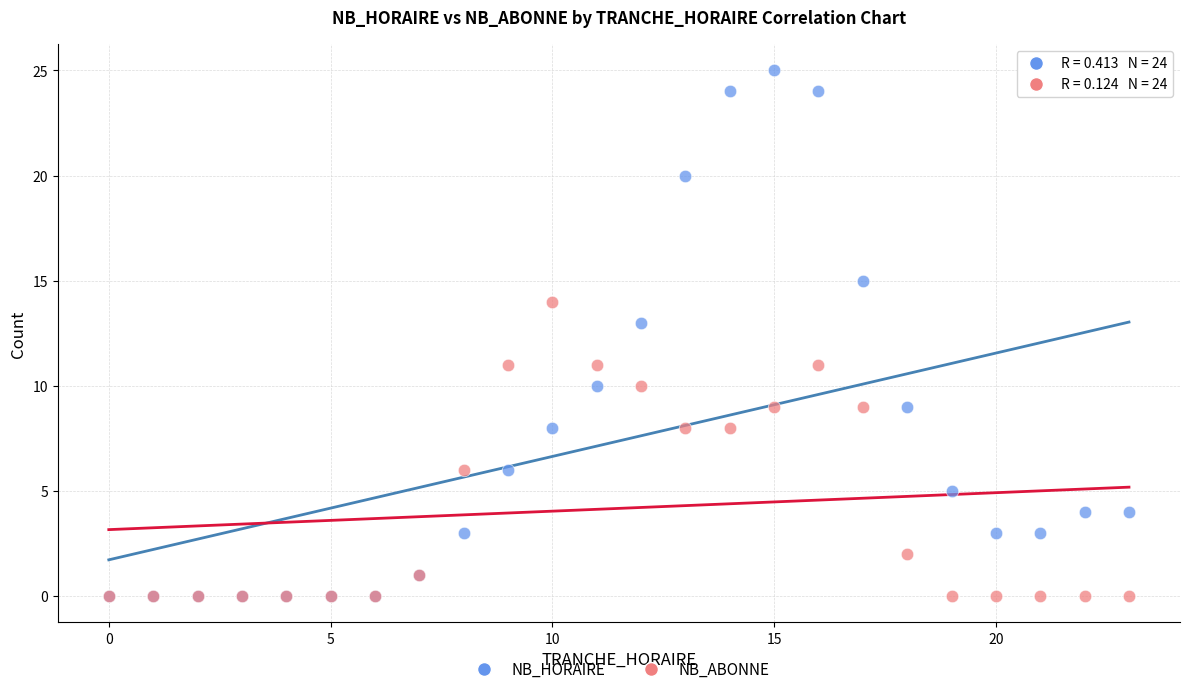

What are all the series names shown in the legend?

NB_HORAIRE, NB_ABONNE